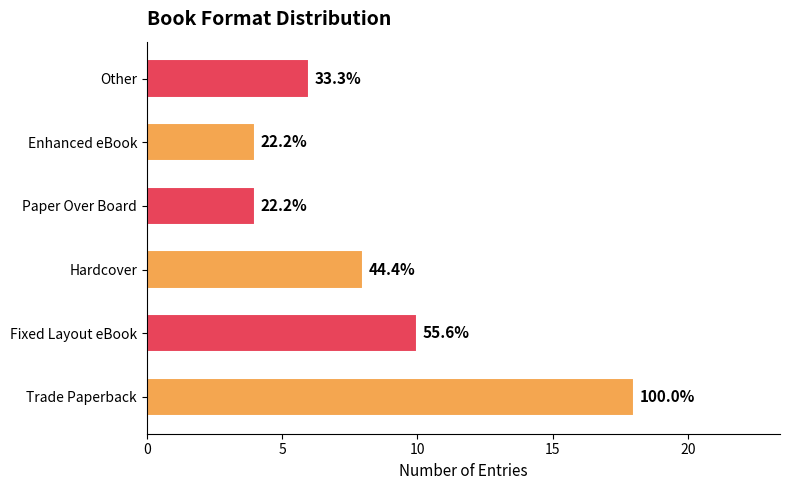

Are the bars horizontal?

Yes